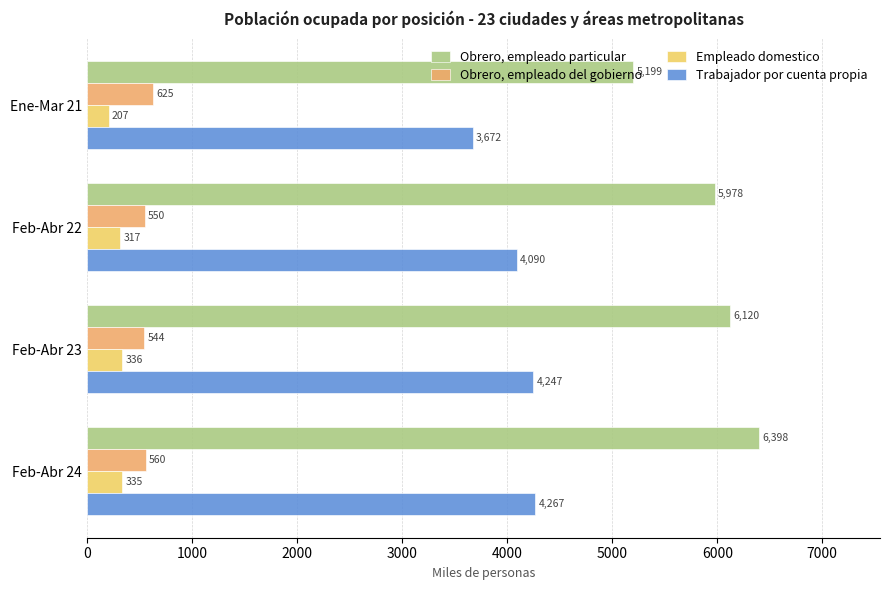

How many categories are shown in the chart?

4